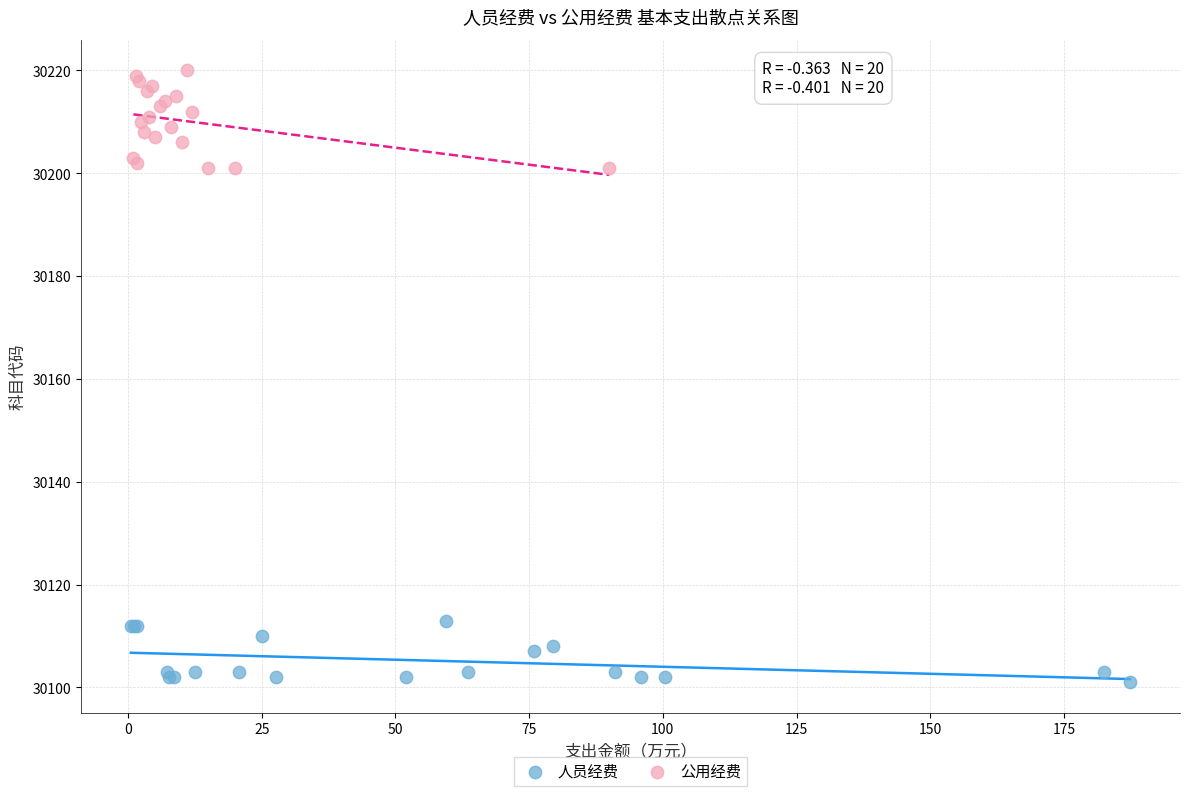

What are all the series names shown in the legend?

人员经费, 公用经费